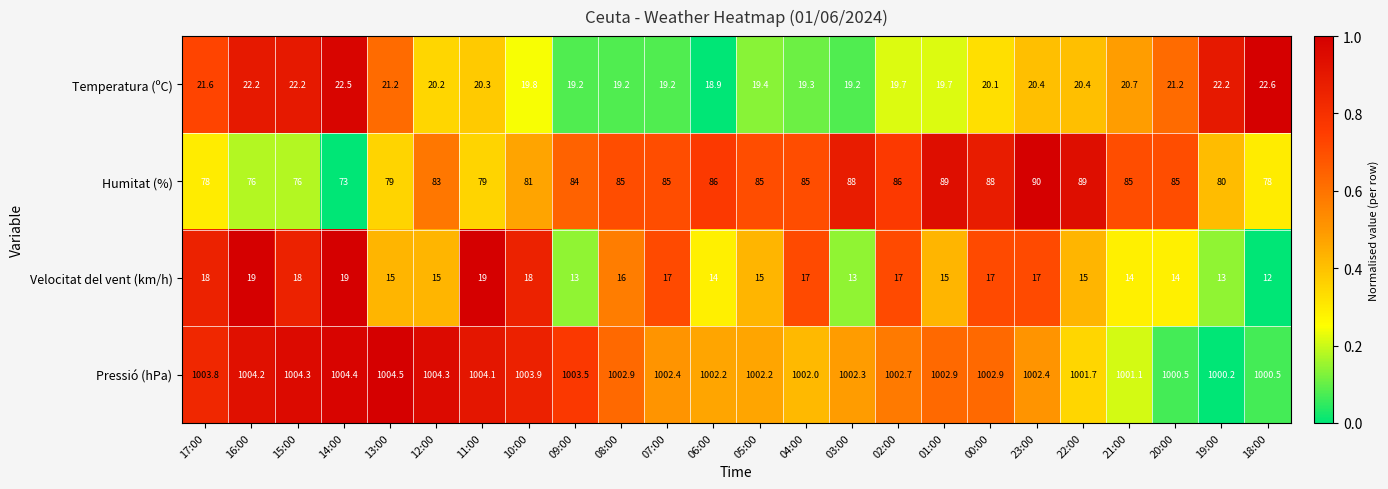

Which series has the largest range (max minus min)?

Humitat (%)